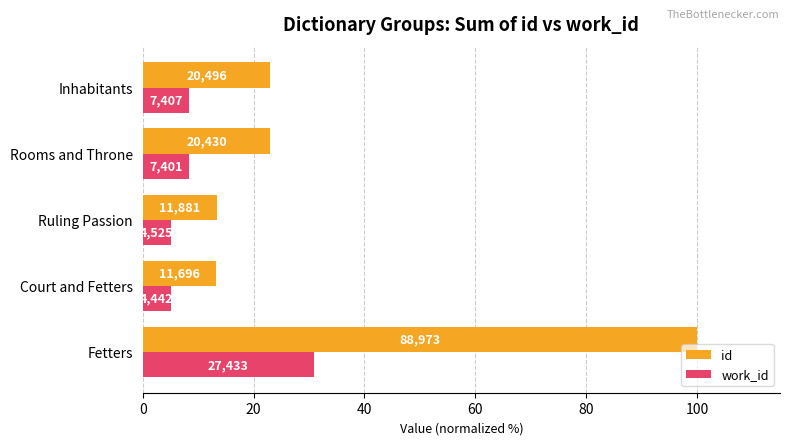

Reading left to right, transcribe all the data shown in this chart.

id: 100.0	13.1	13.4	23.0	23.0
work_id: 30.8	5.0	5.1	8.3	8.3